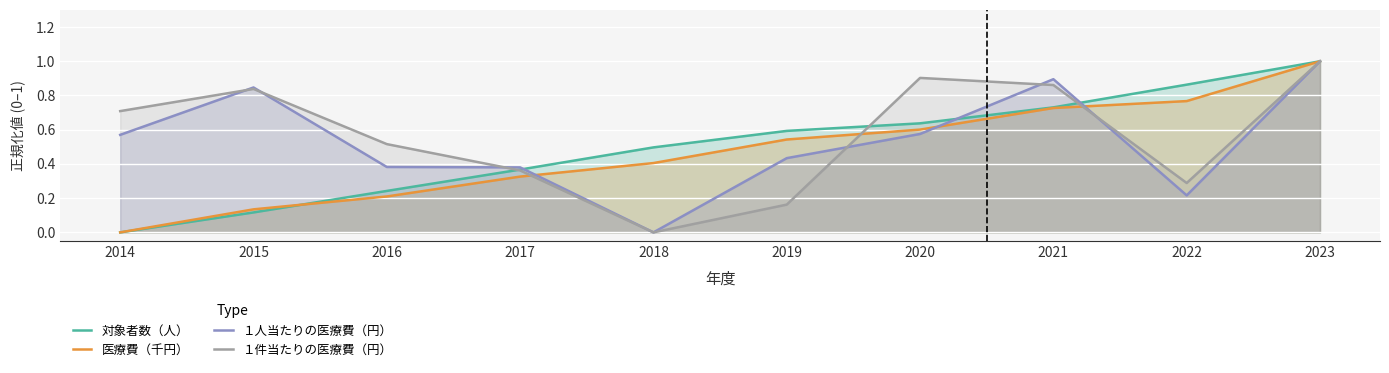

What is the sum of all １人当たりの医療費（円） values?

5.3